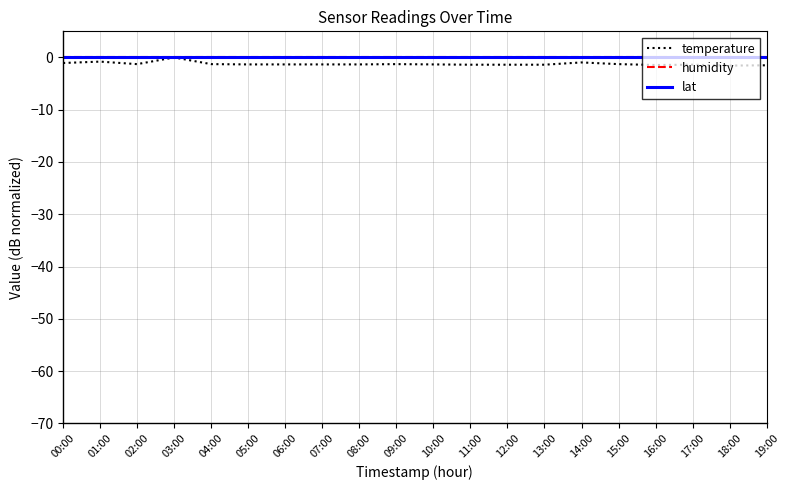

What position from the right is 15:00?

5